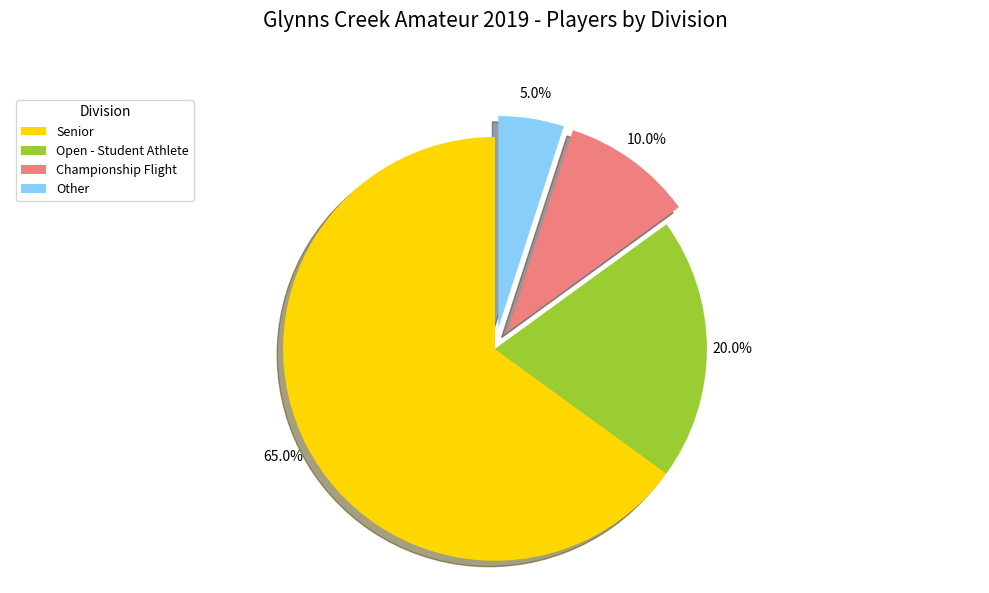

Is the sum of Senior and Championship Flight greater than half?

Yes